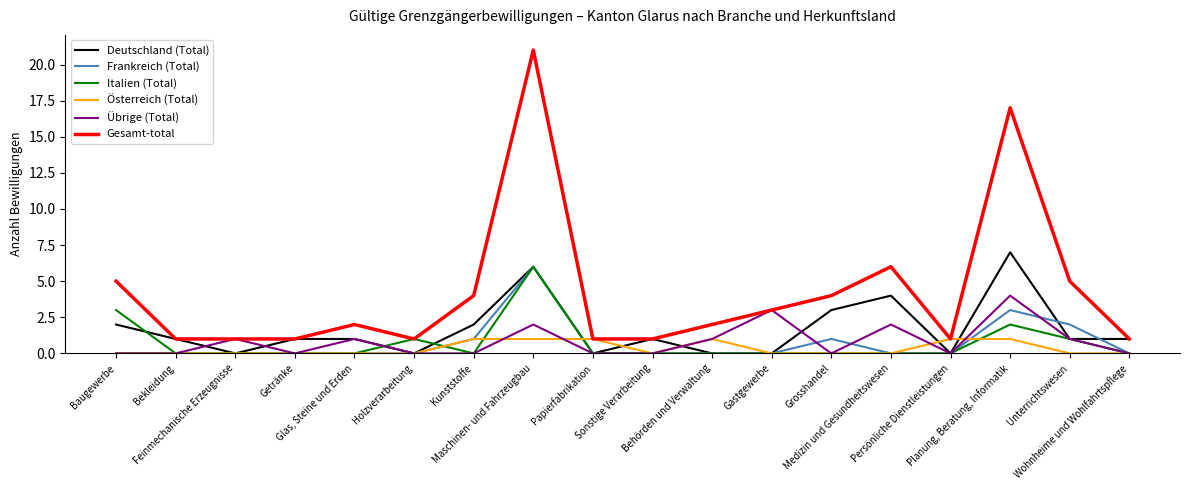

At which category is the sum across all series the highest?

Maschinen- und Fahrzeugbau